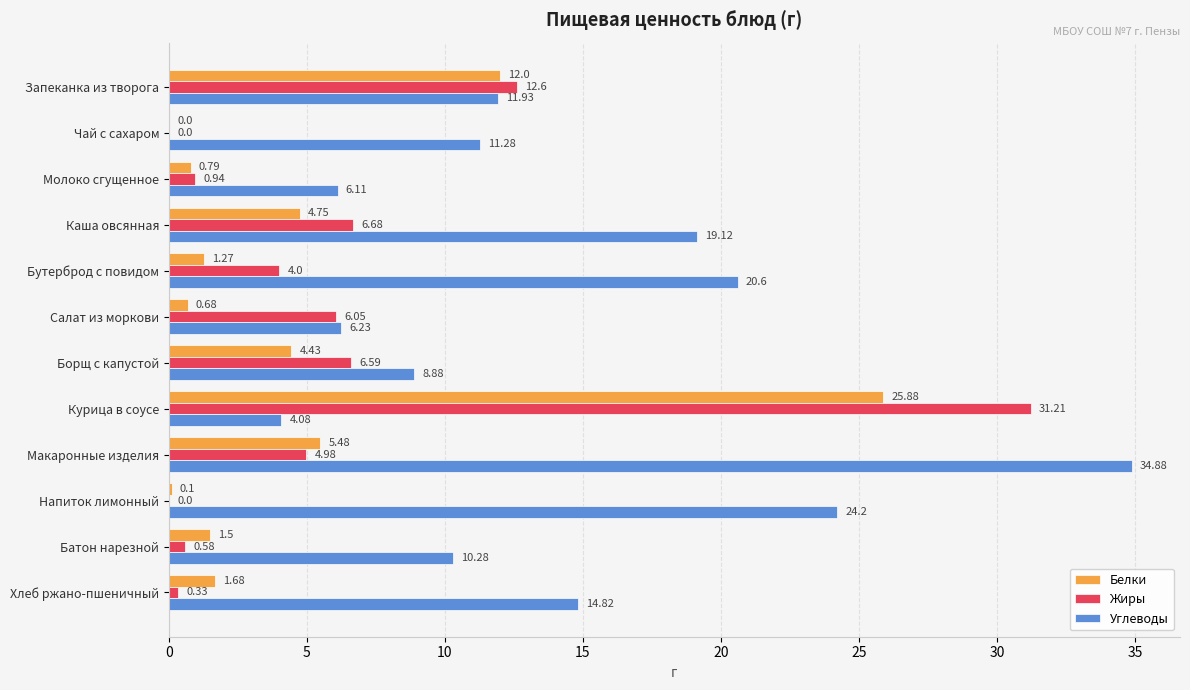

At which category is the sum across all series the highest?

Курица в соусе